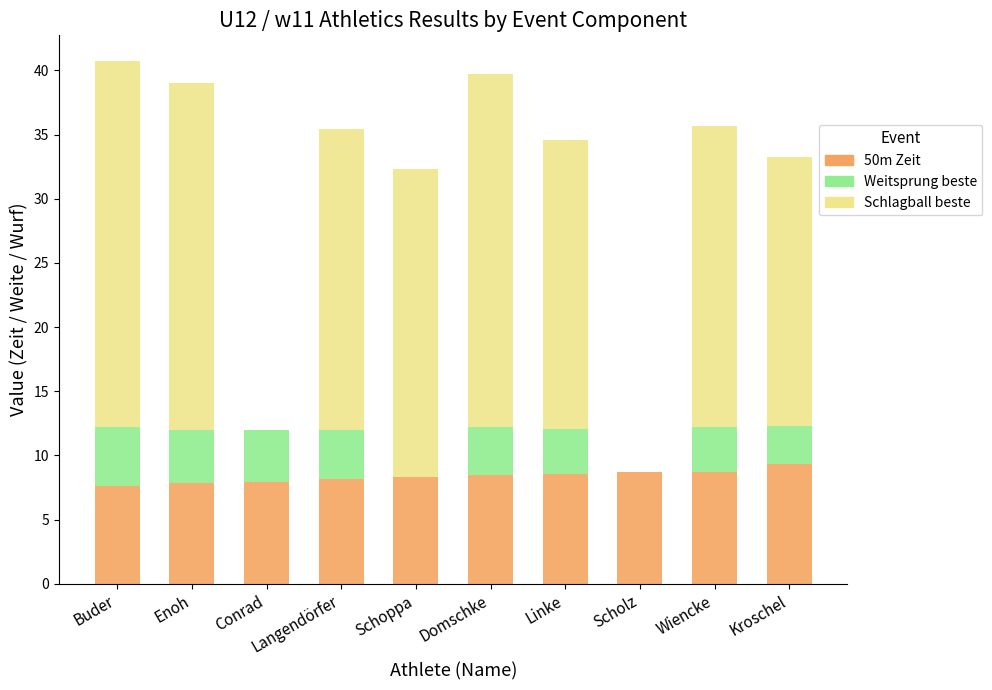

What is the maximum value for 50m Zeit?

9.3